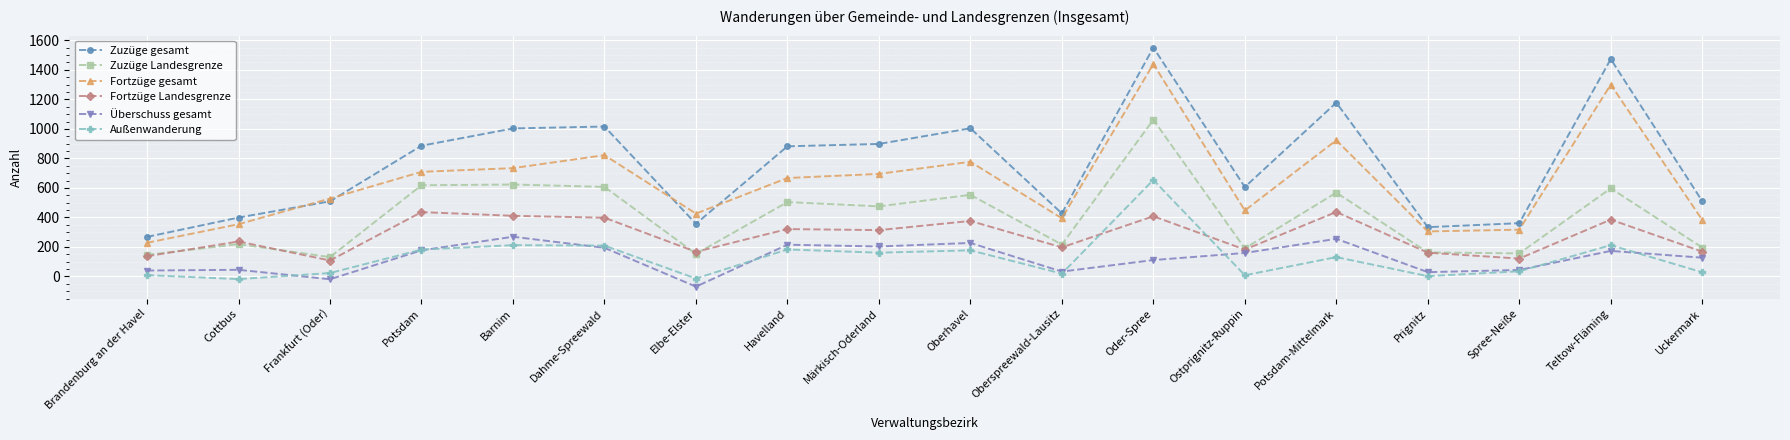

Which series has the largest range (max minus min)?

Zuzüge gesamt